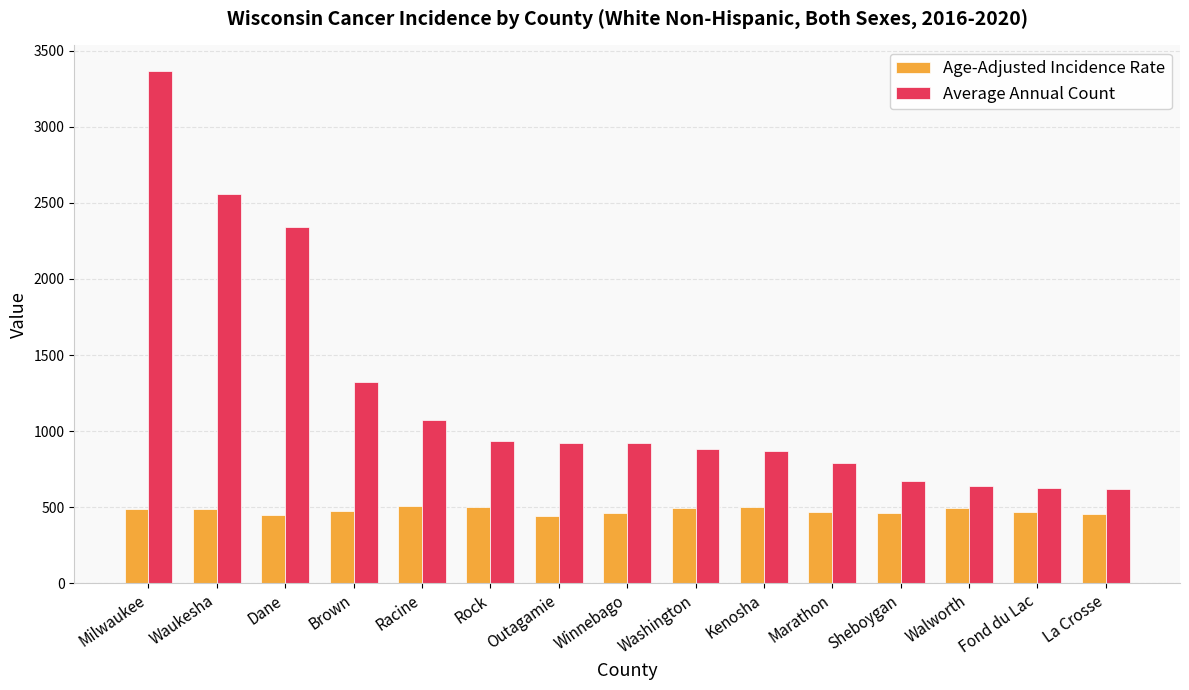

List the series in order of their overall mean, lowest first.

Age-Adjusted Incidence Rate, Average Annual Count